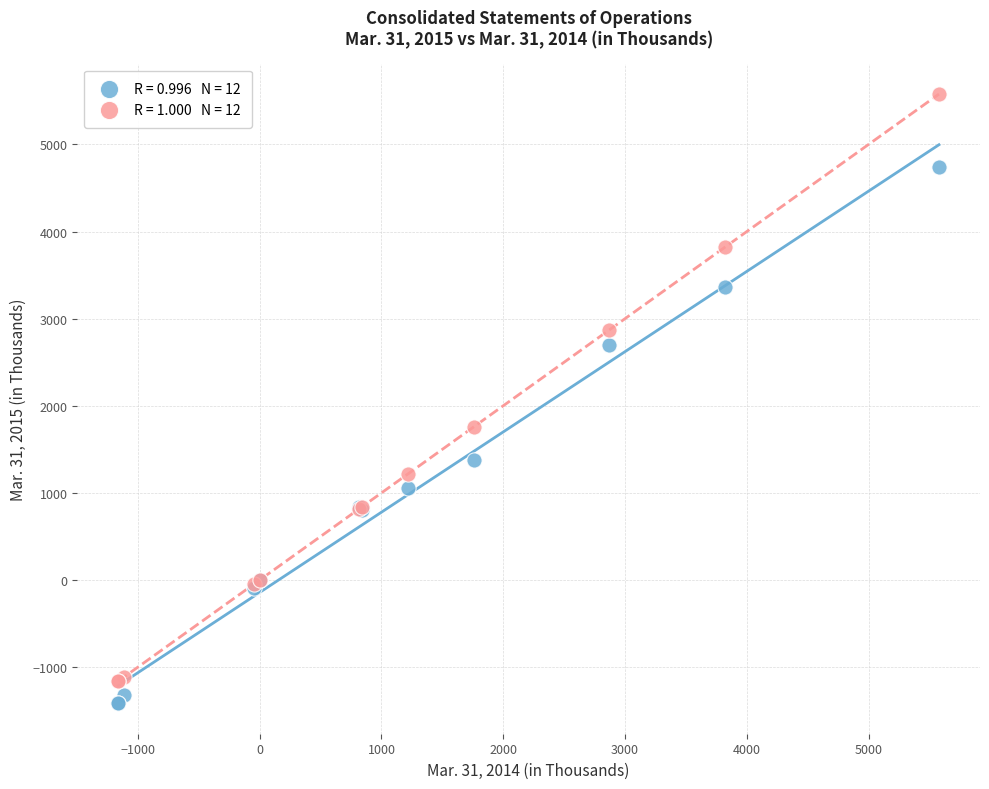

Across all series, what Y value is closest to 2081?

1757